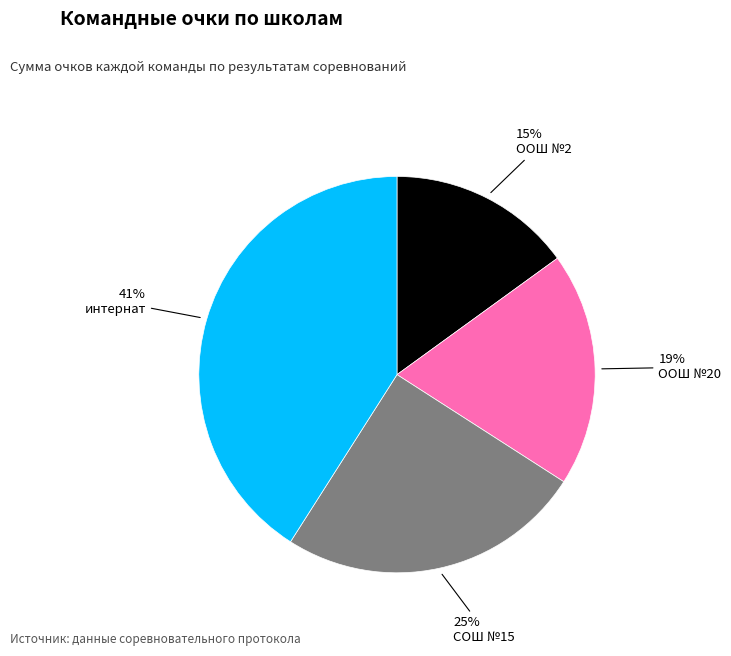

How many segments does this pie chart have?

4